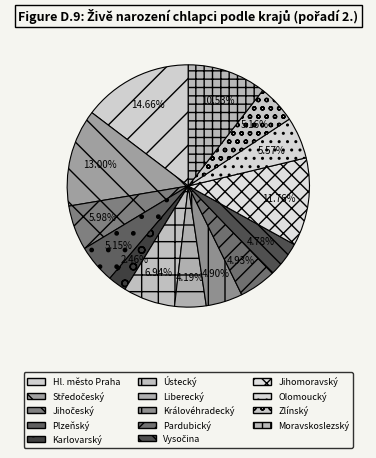

Which slice is the smallest?

Karlovarský